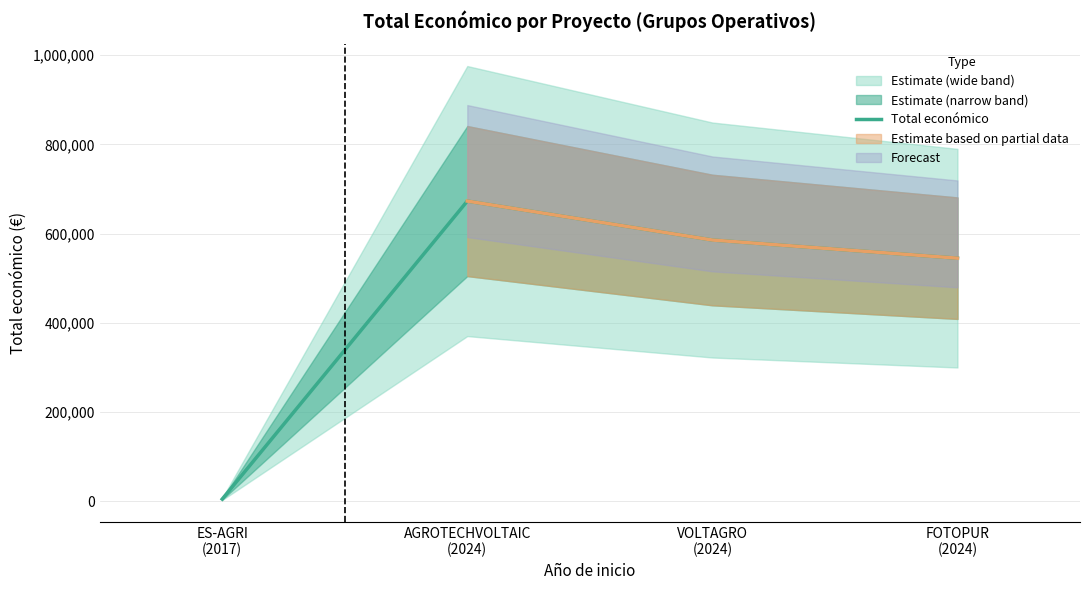

Count the number of categories in the chart.

4